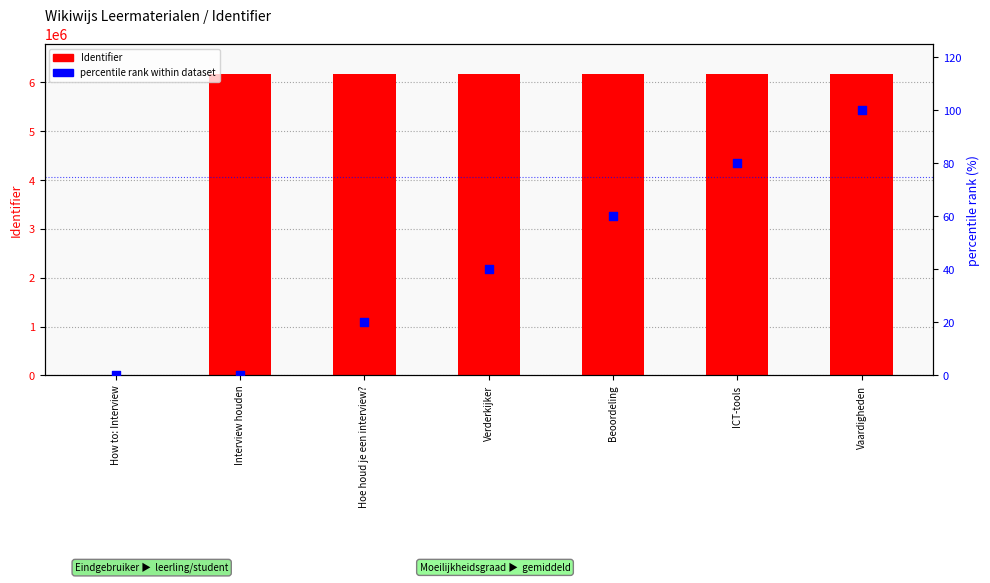

What is the total value across all series at ICT-tools?

6170235